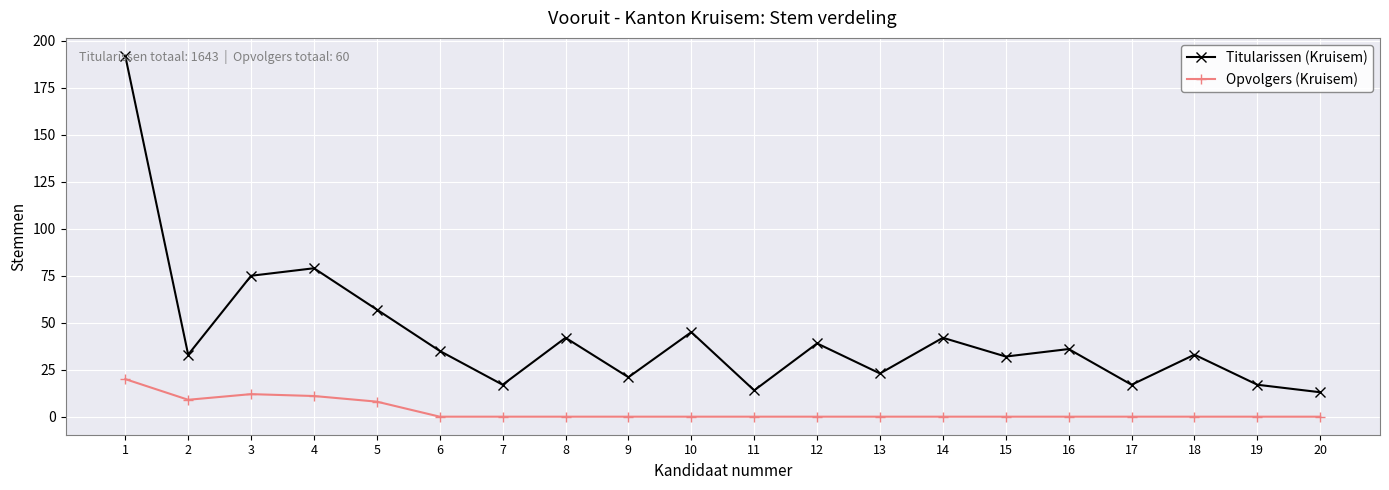

How many lines are shown in the chart?

2